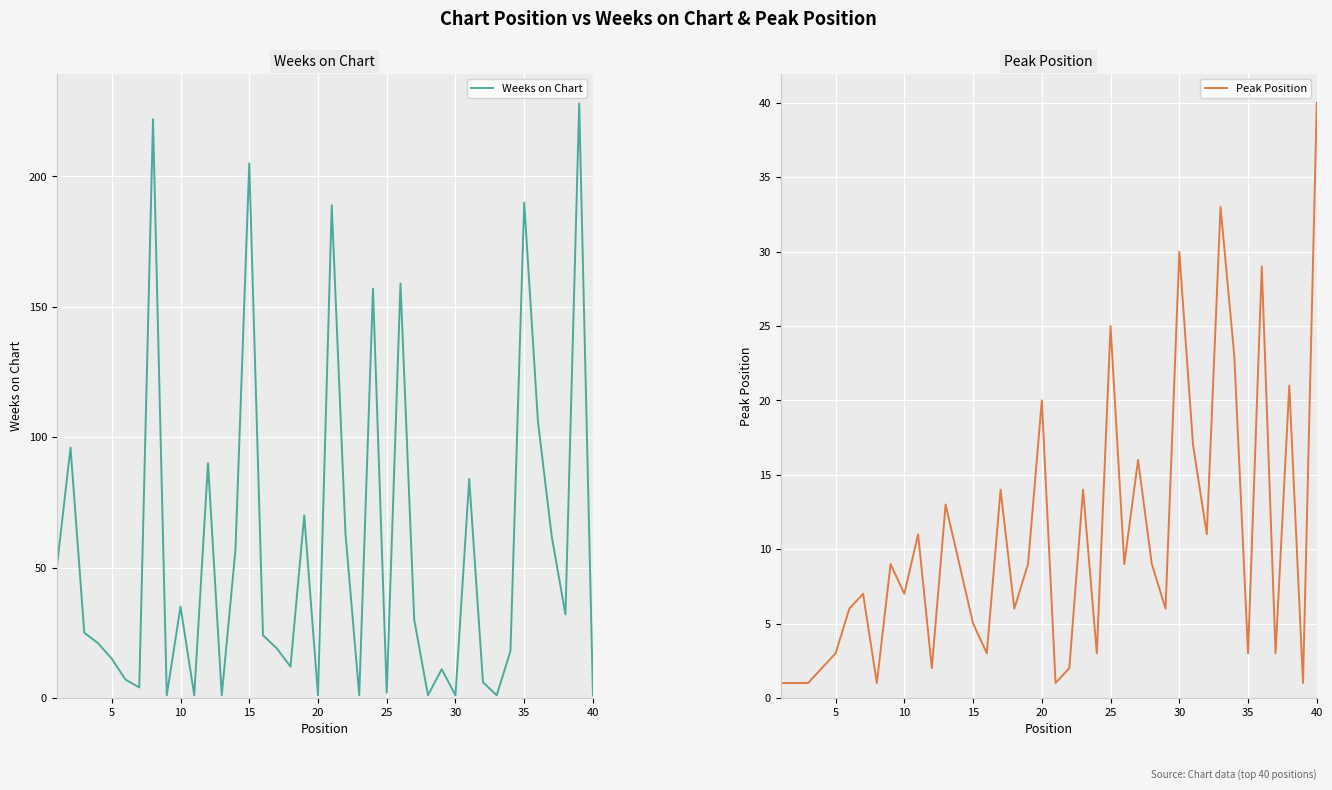

How many lines are shown in the chart?

2